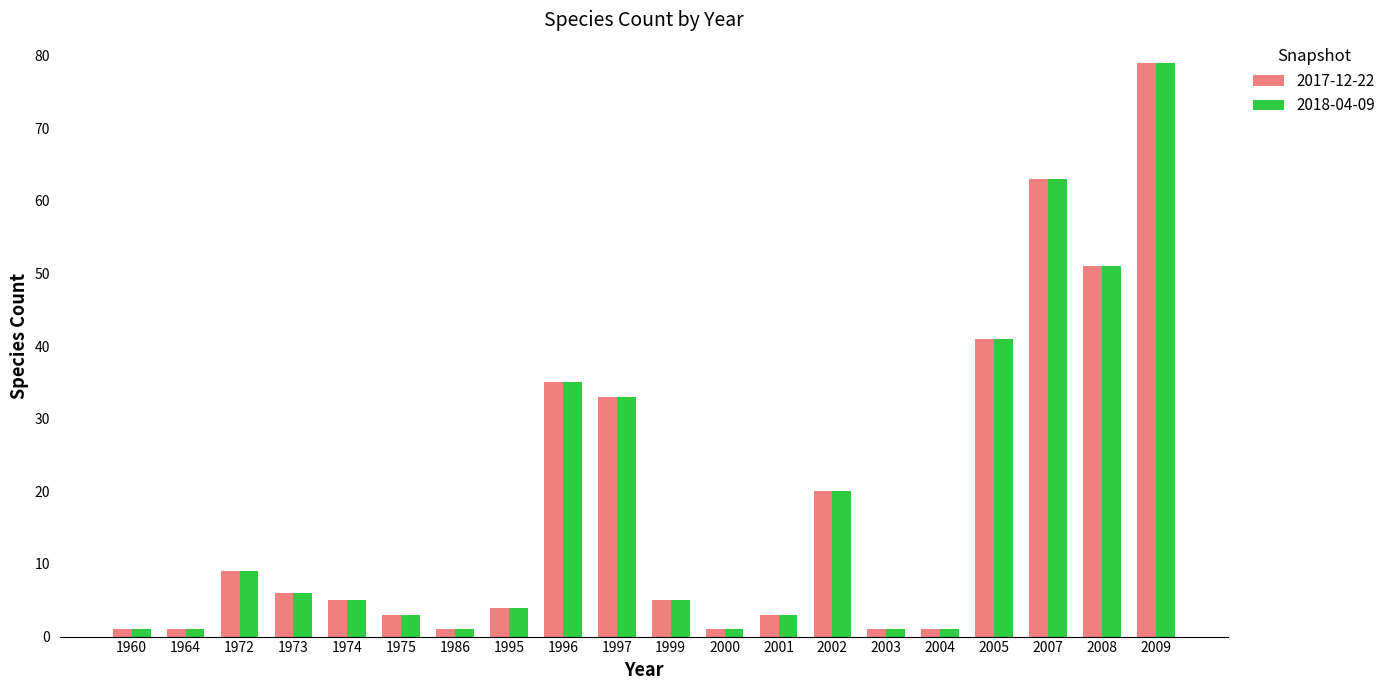

What is the difference between the second highest and minimum values in the 2017-12-22 series?

62